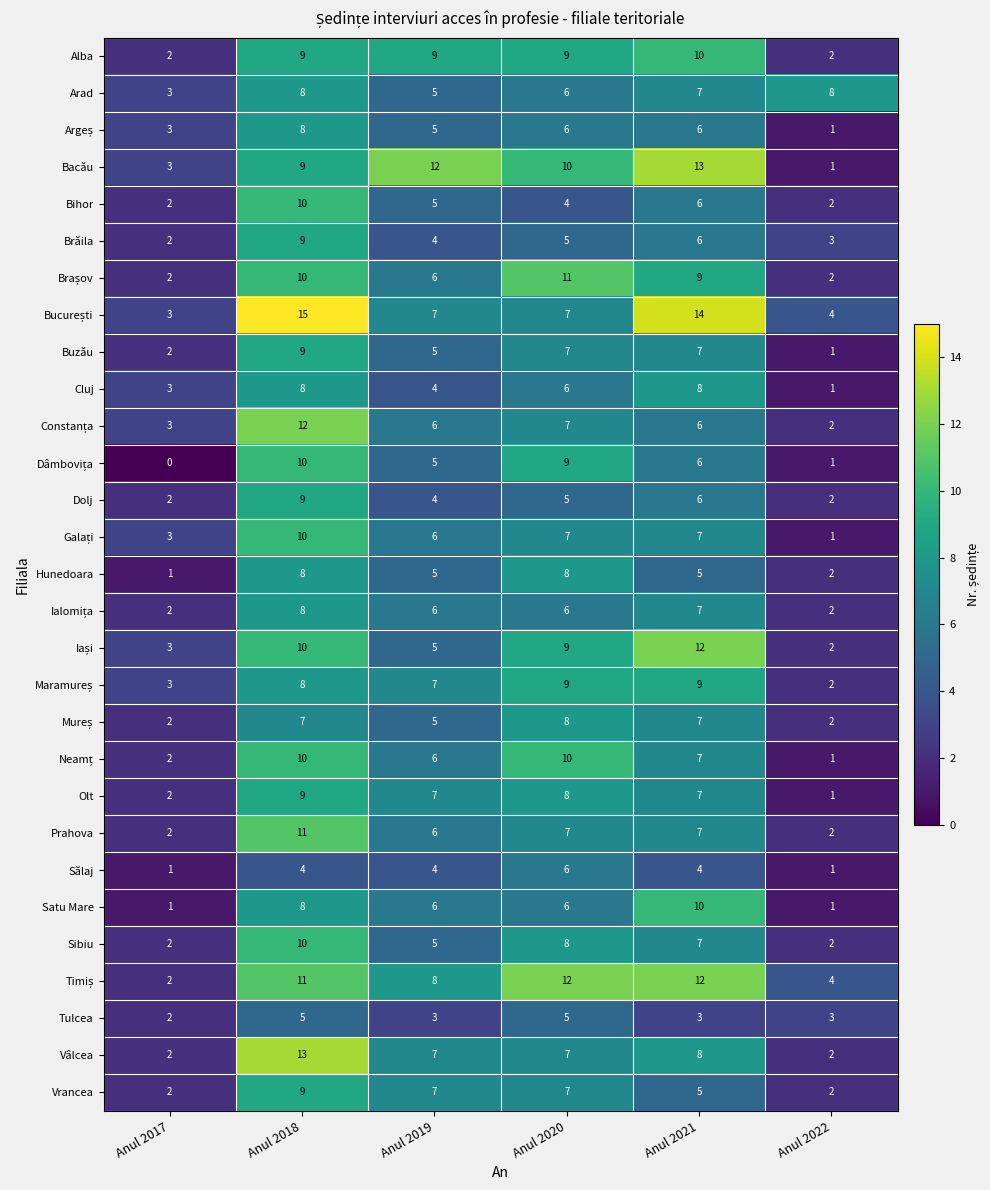

The value of Tulcea at Anul 2022 is 3. True or false?

True